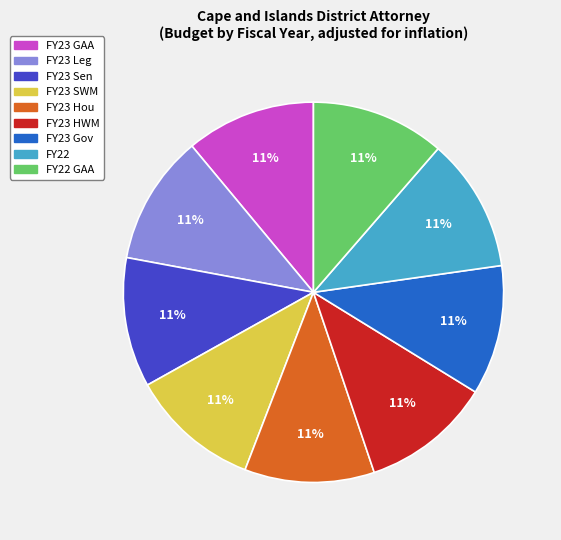

Is FY23 SWM the majority of the pie?

No